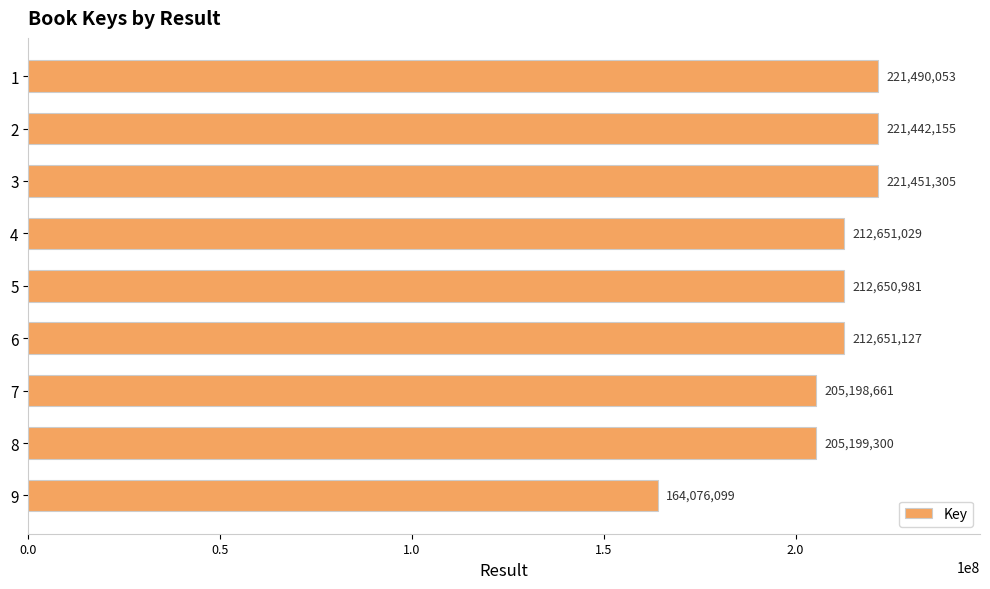

Where is the data nearest to the value 192783076?

7